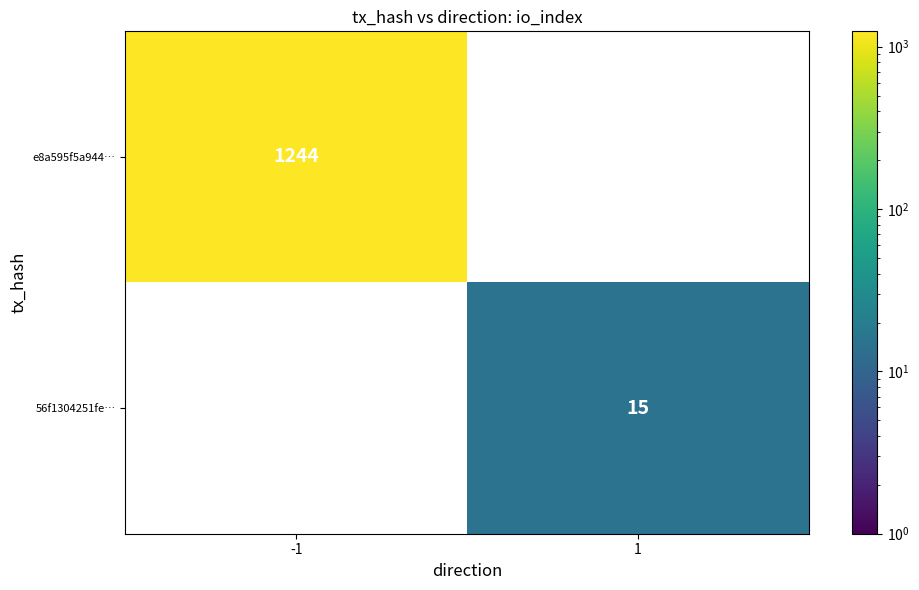

At how many categories does at least one series exceed 514?

1